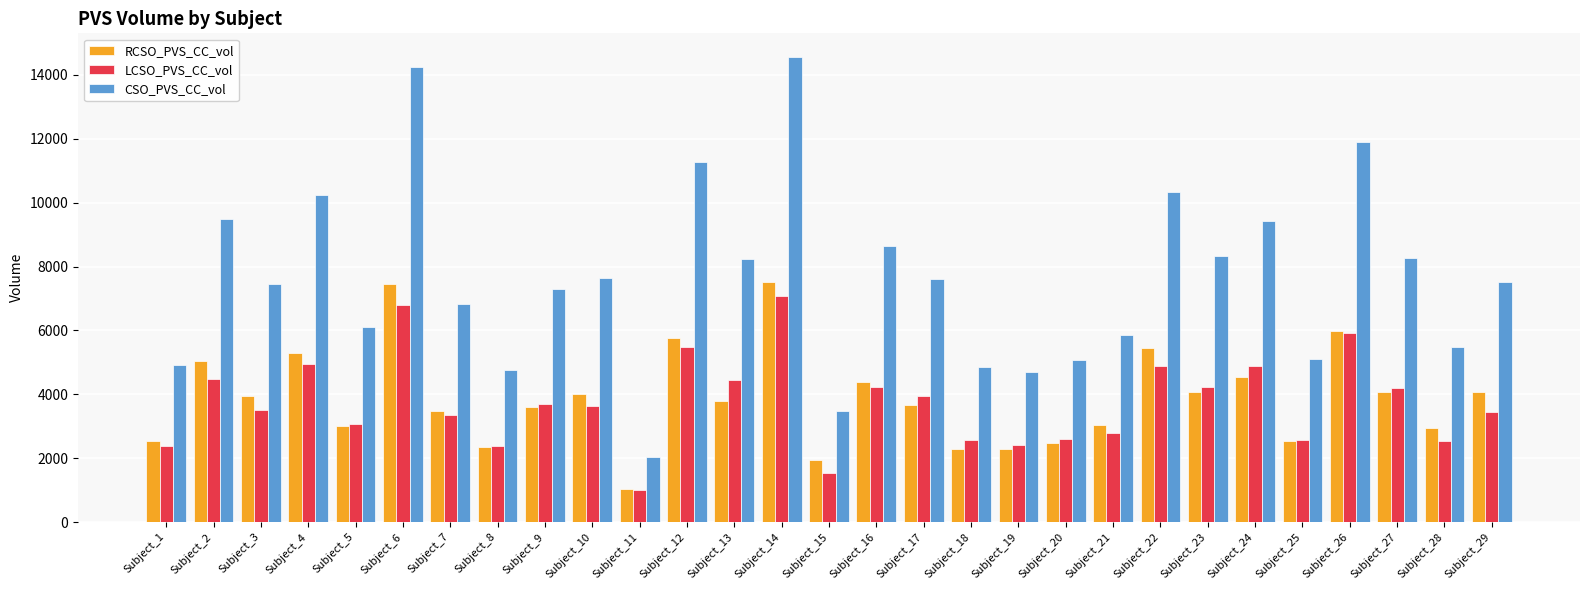

At how many categories does at least one series exceed 3639?

27